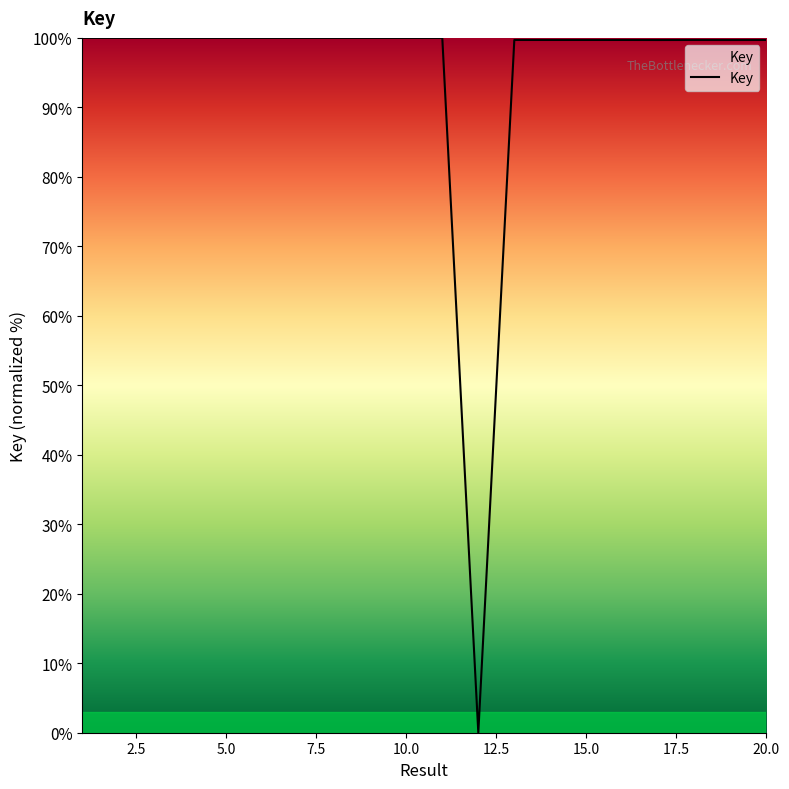

How many points are lower than both their immediate neighbors (excluding endpoints)?

6